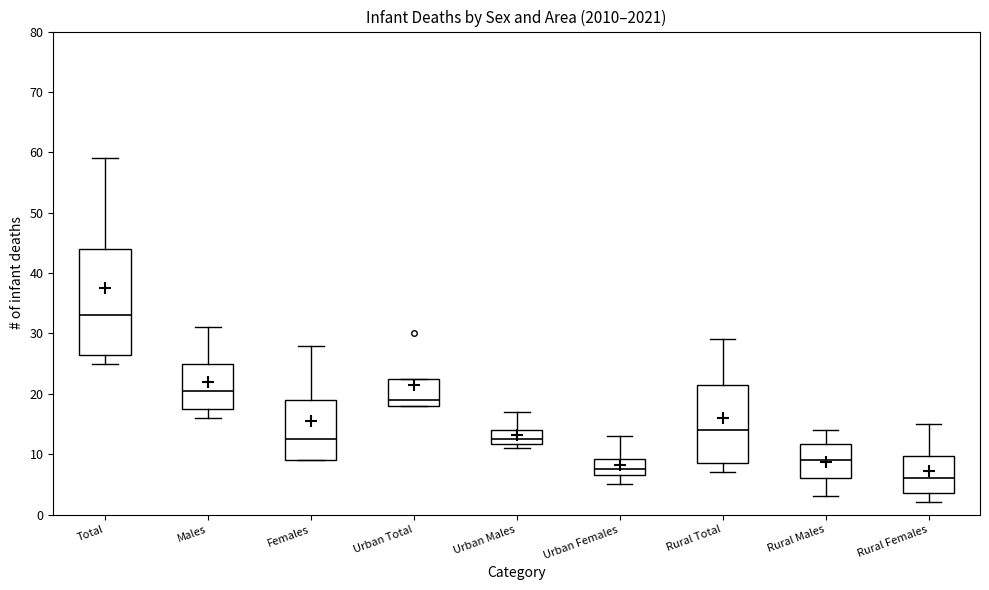

Where is the upper edge of the box for Females on the y-axis? The values are not printed on the chart, so give them approximately, as read against the axis.

19